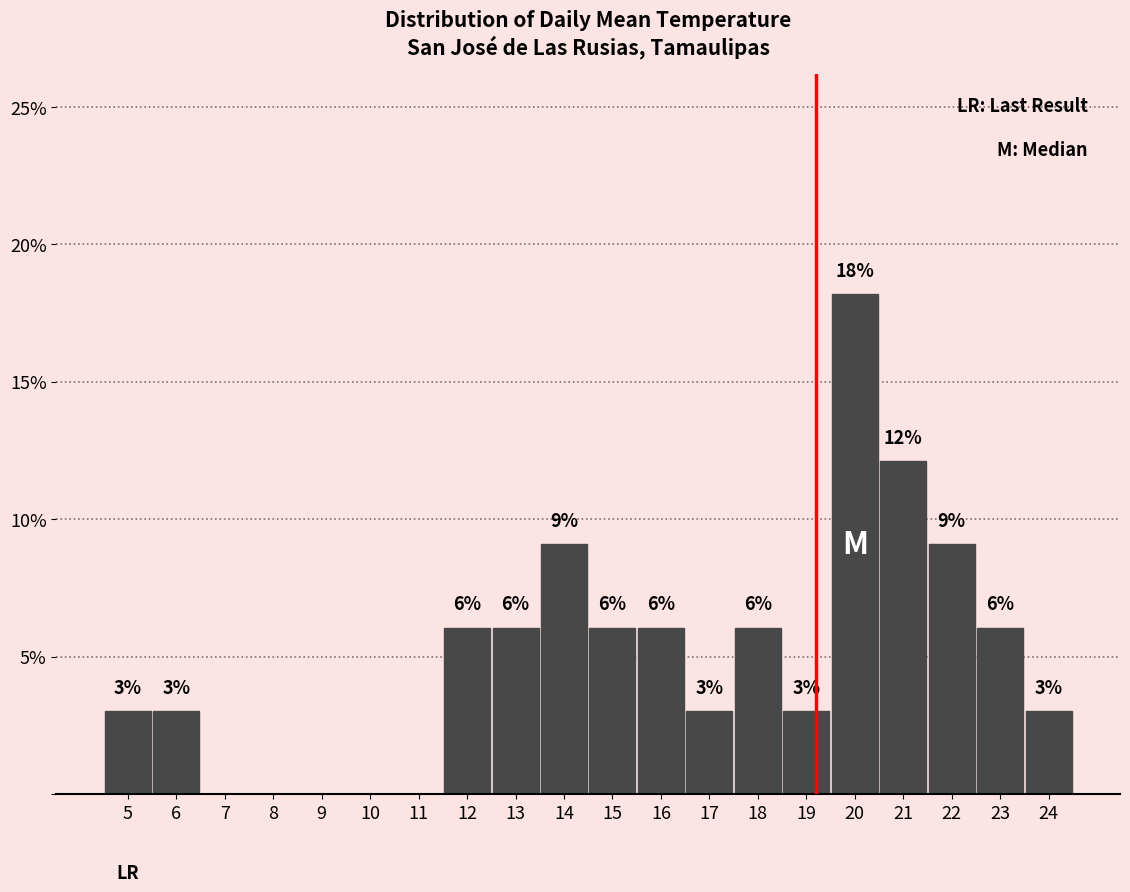

Are the bars horizontal?

No